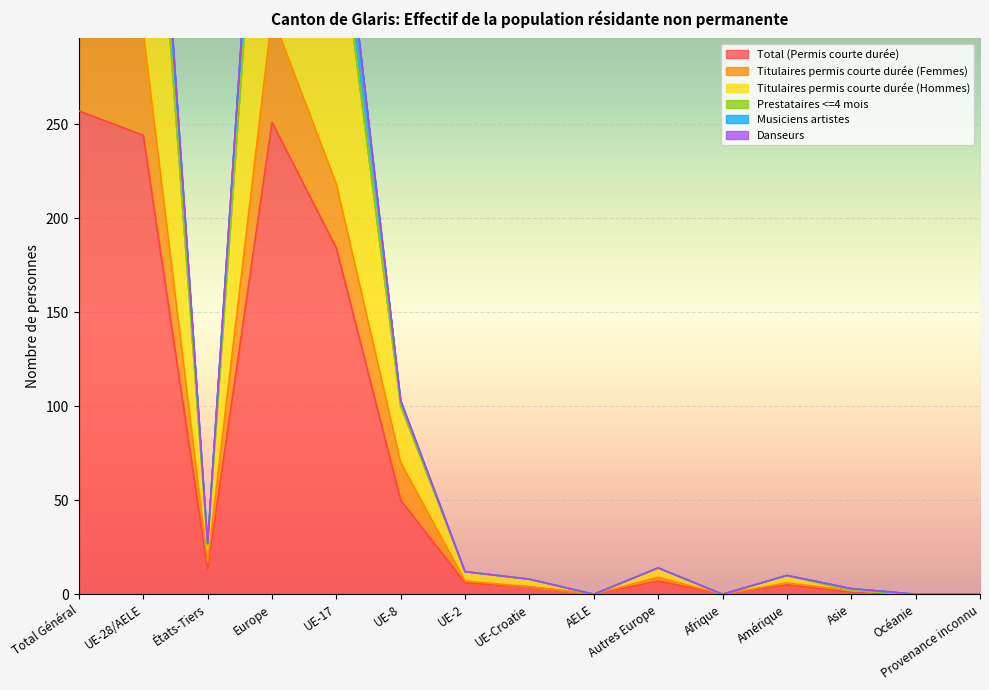

What is the label of the 4th point from the right?

Amérique